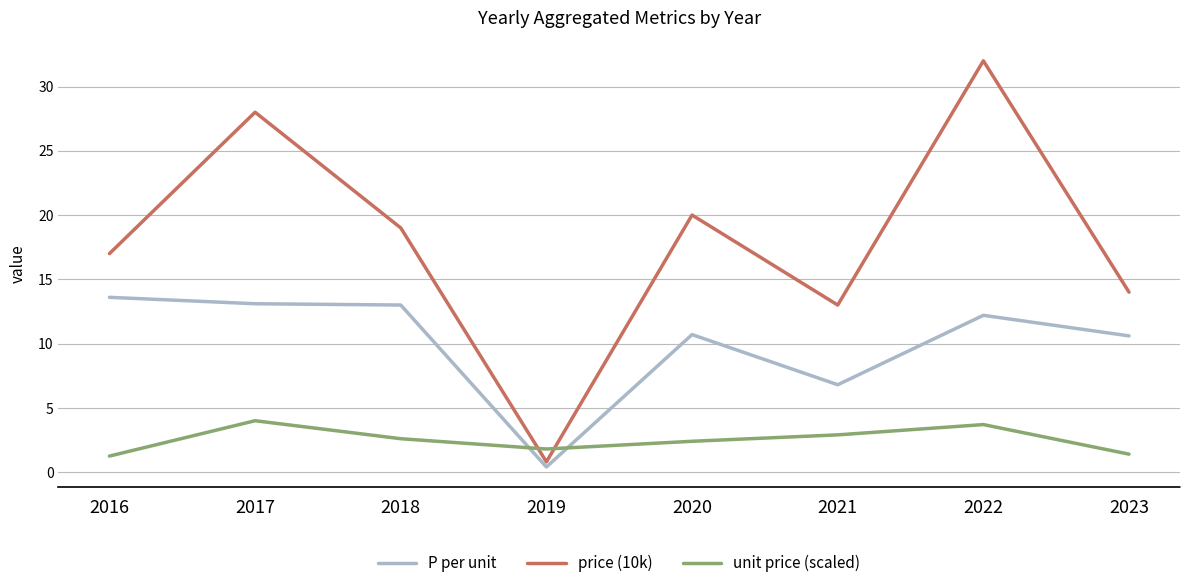

Between 2018 and 2021, which series saw the biggest shift?

P per unit